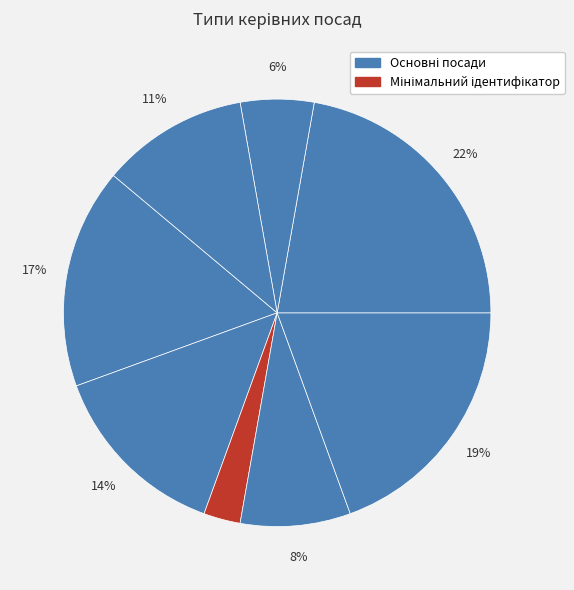

To the nearest percent, what is the average slice percentage?

12%